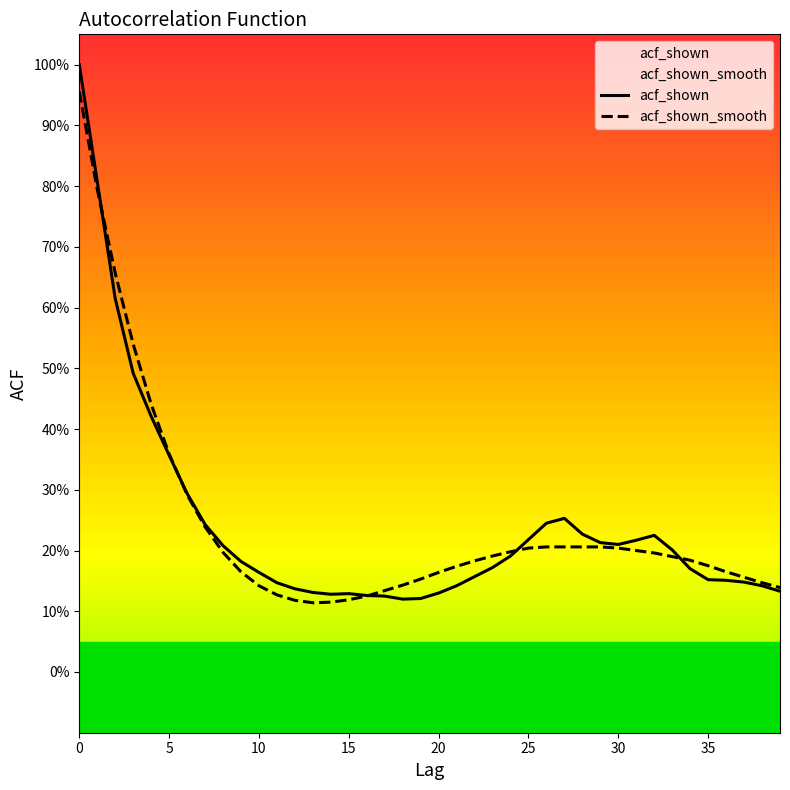

What is the average value of the acf_shown series?

0.2